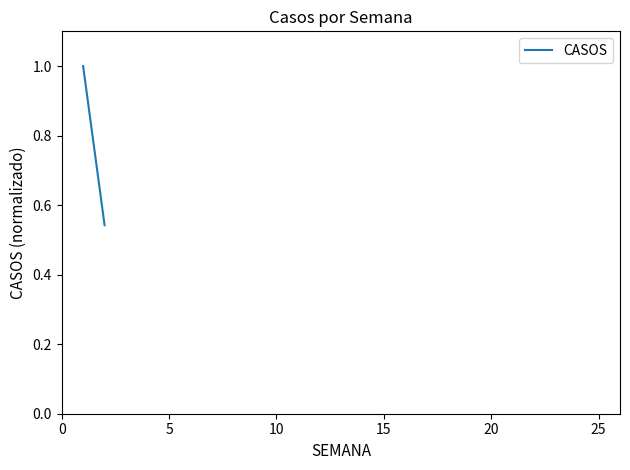

What is the sum of all values?

1.5